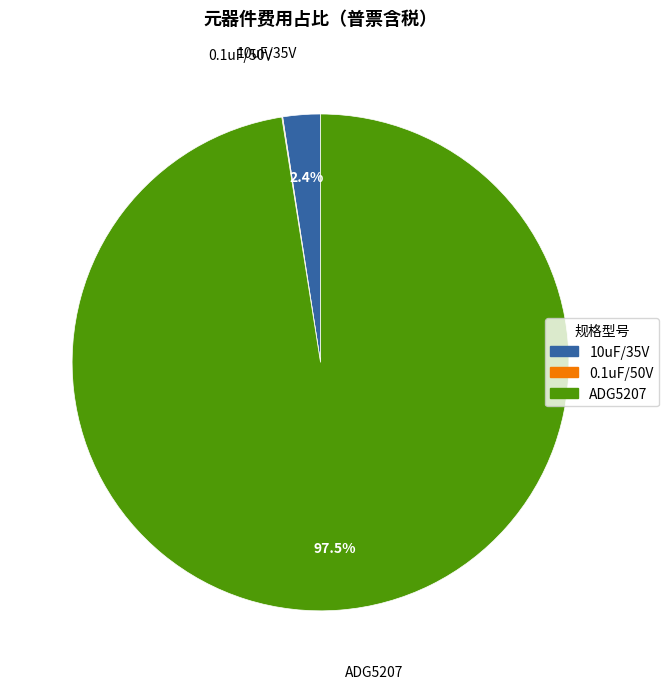

What is the largest slice in the pie chart?

ADG5207